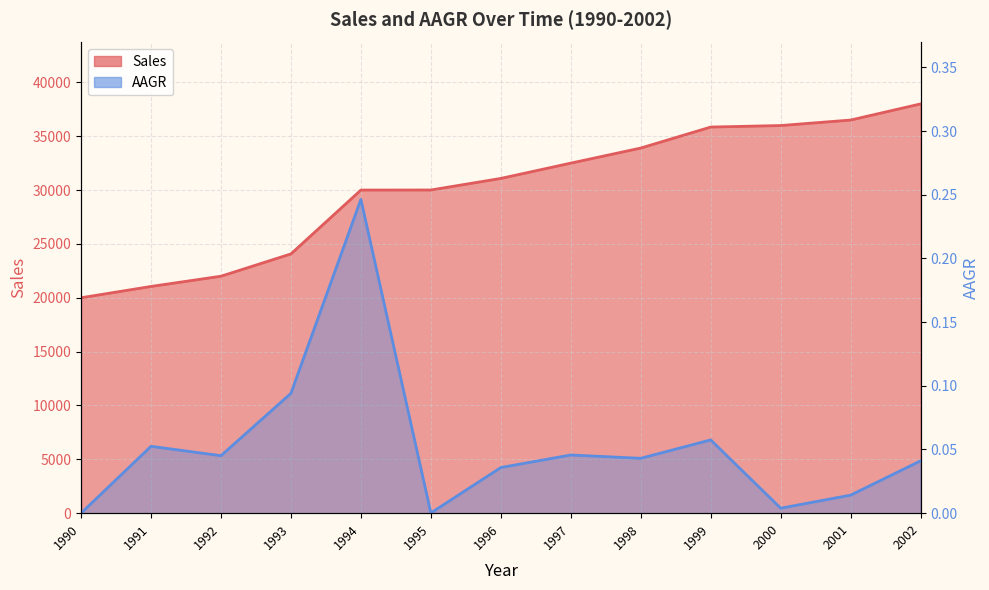

What value does the AAGR series have at 1993?

0.1